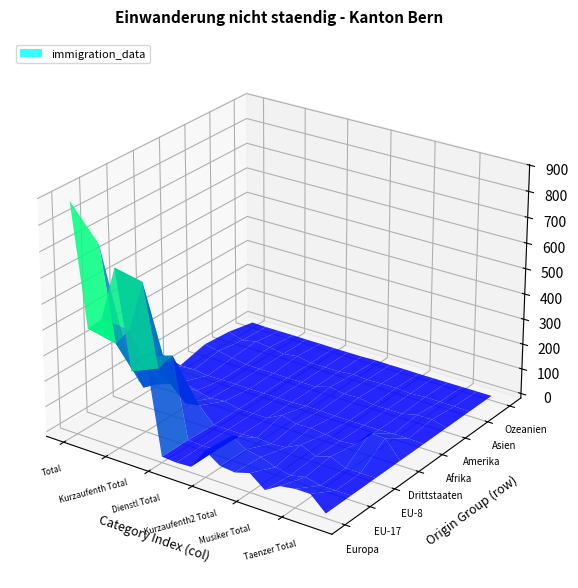

What is the maximum value shown in the chart?

884